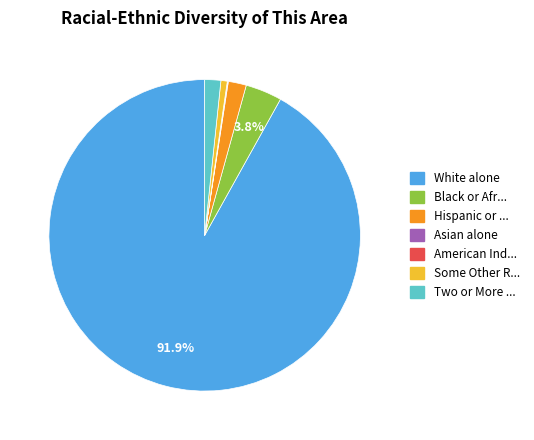

To the nearest percent, what is the average slice percentage?

14%